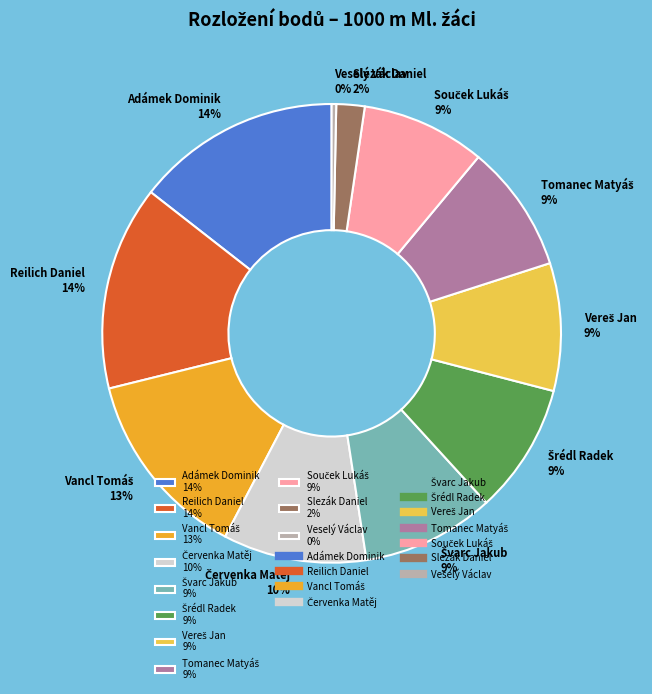

Does any single category account for the majority?

No